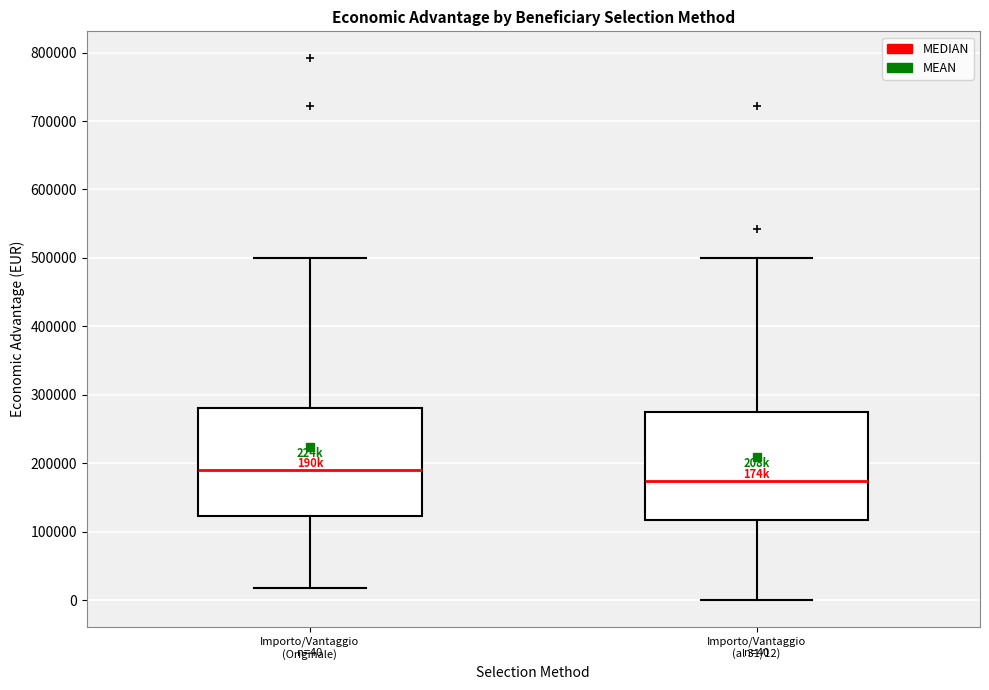

Which box's median line is the lowest?

Importo/Vantaggio (al 31/12)